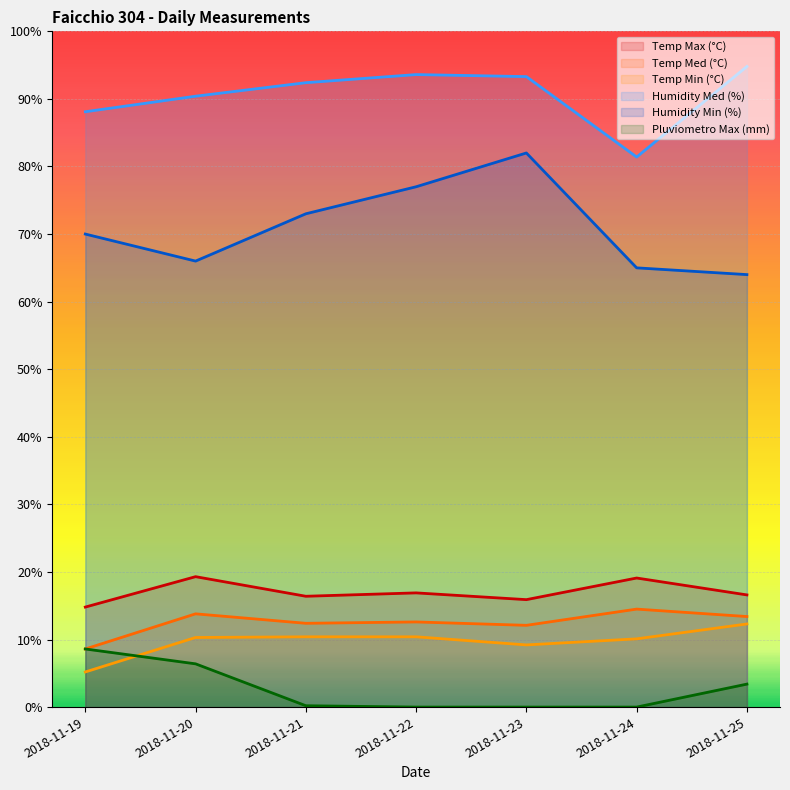

What is the value of the Temp Max (°C) point at the 3rd from the left?

16.4